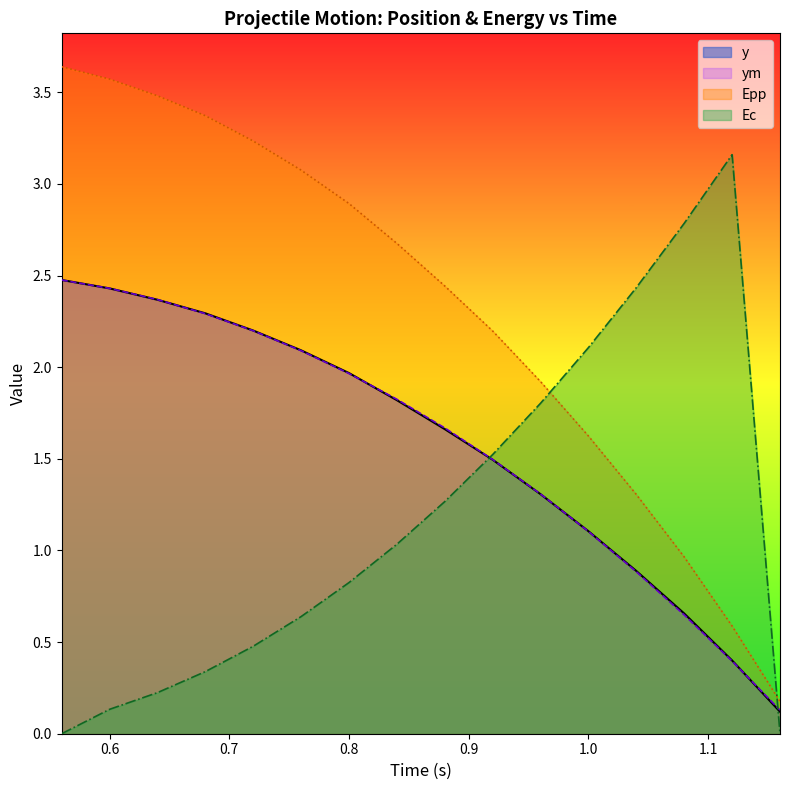

How many intersections are there between Ec and ym?

2